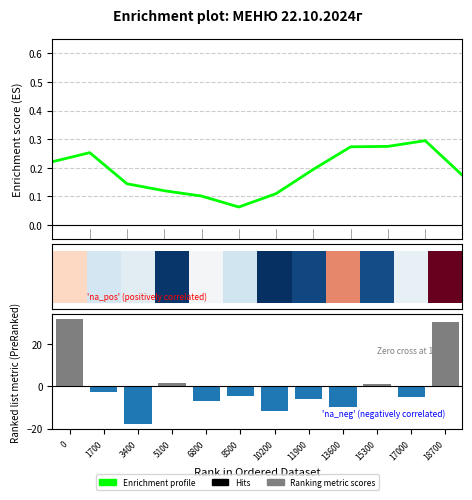

Between 5100 and 17000, which series saw the biggest shift?

Ranking metric scores